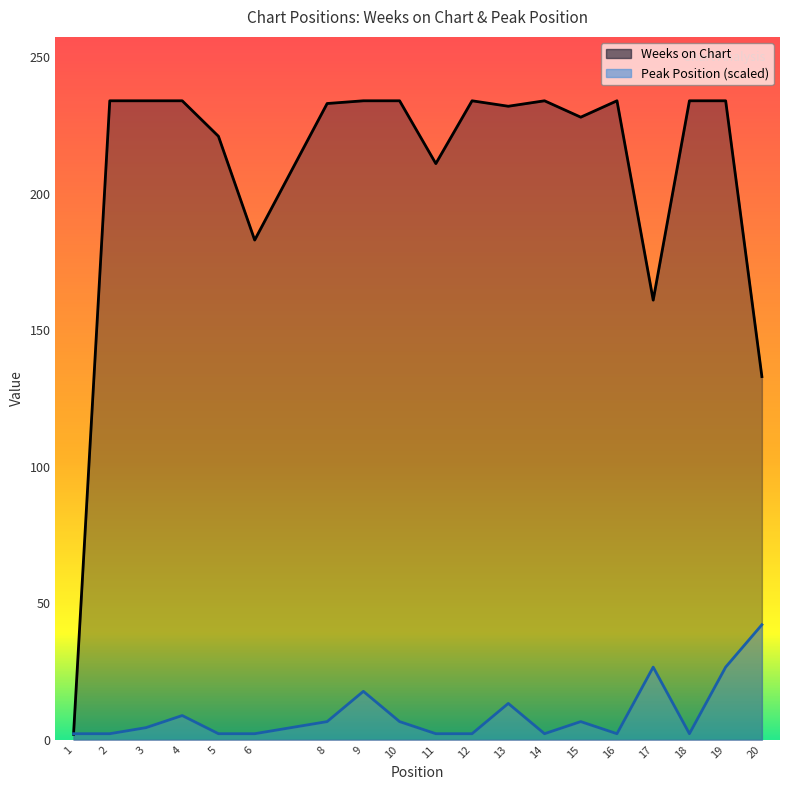

Reading left to right, transcribe all the data shown in this chart.

Weeks on Chart: 2.0	234.0	234.0	234.0	221.0	183.0	233.0	234.0	234.0	211.0	234.0	232.0	234.0	228.0	234.0	161.0	234.0	234.0	133.0
Peak Position: 2.2	2.2	4.4	8.9	2.2	2.2	6.7	17.7	6.7	2.2	2.2	13.3	2.2	6.7	2.2	26.6	2.2	26.6	42.1